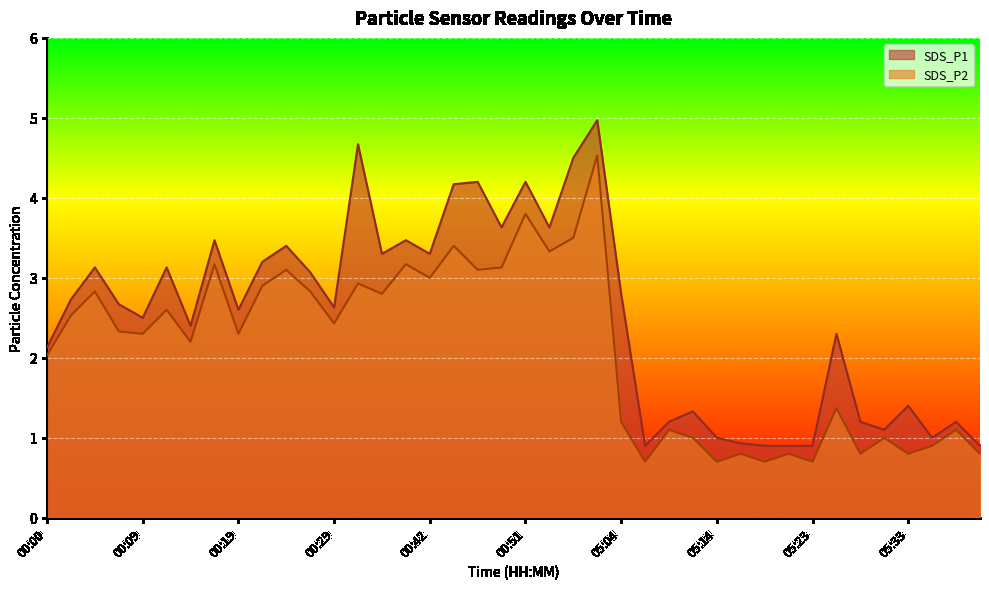

True or false: SDS_P2 and SDS_P1 intersect in this chart.

False